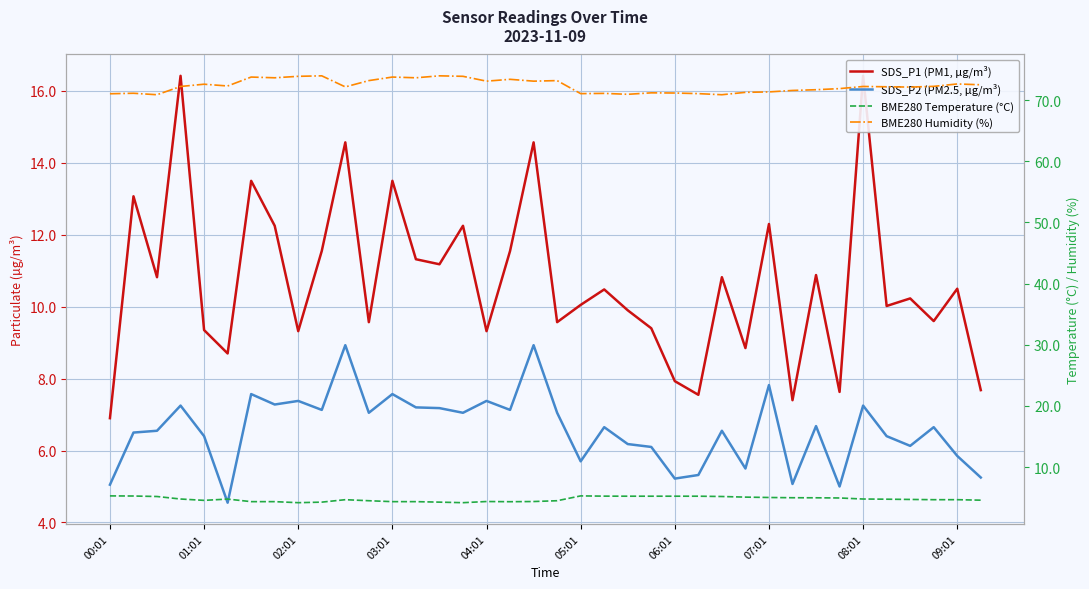

What is the greatest value displayed?

74.0